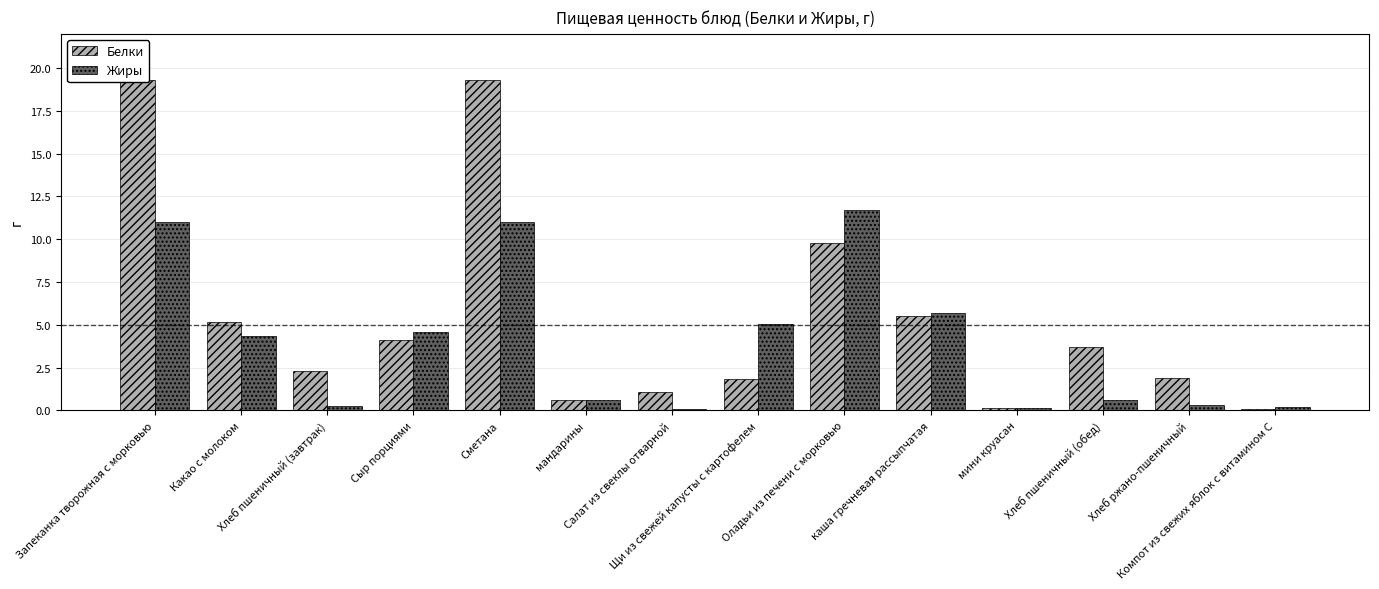

What is the difference between the second highest and minimum values in the Белки series?

19.2